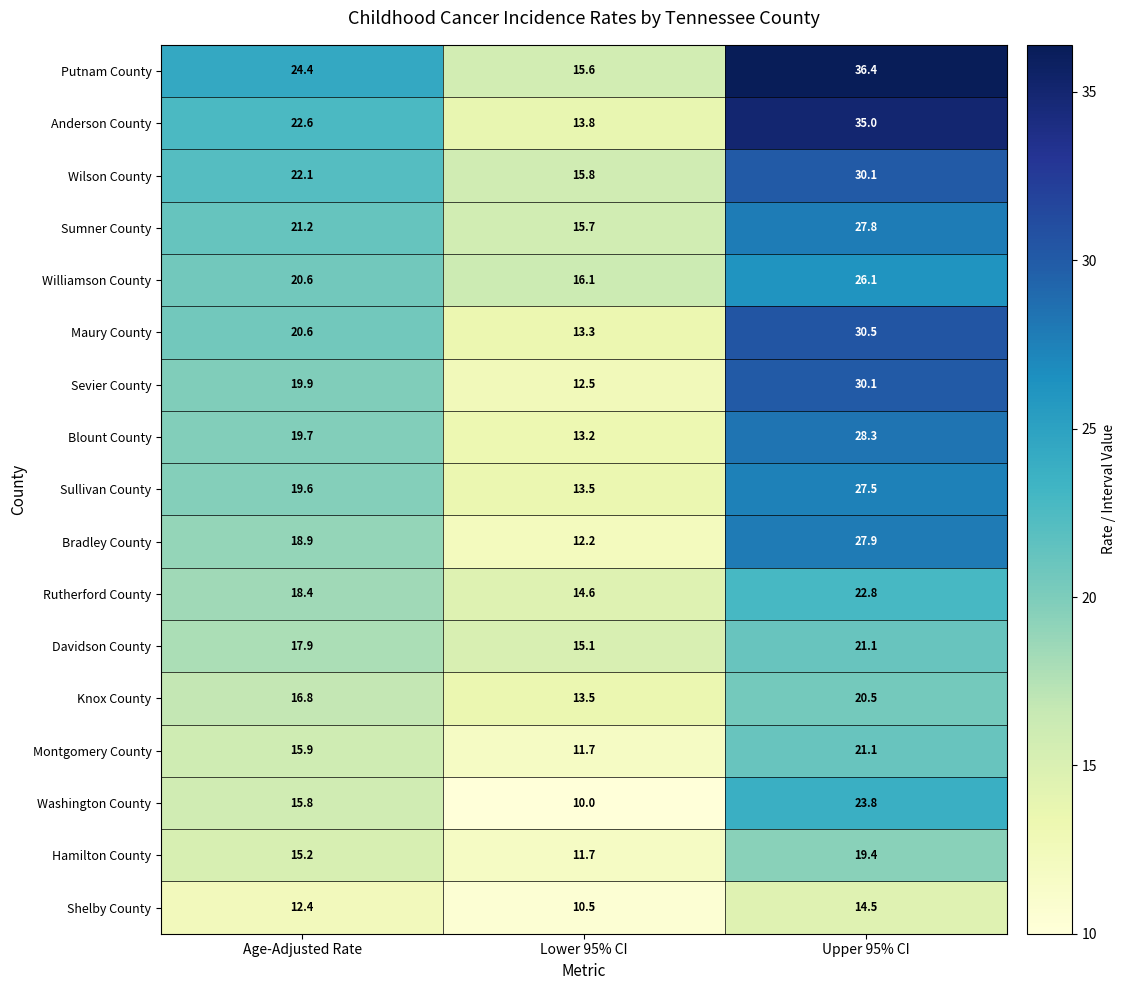

List the labels in order of Anderson County value, smallest first.

Lower 95% CI, Age-Adjusted Rate, Upper 95% CI